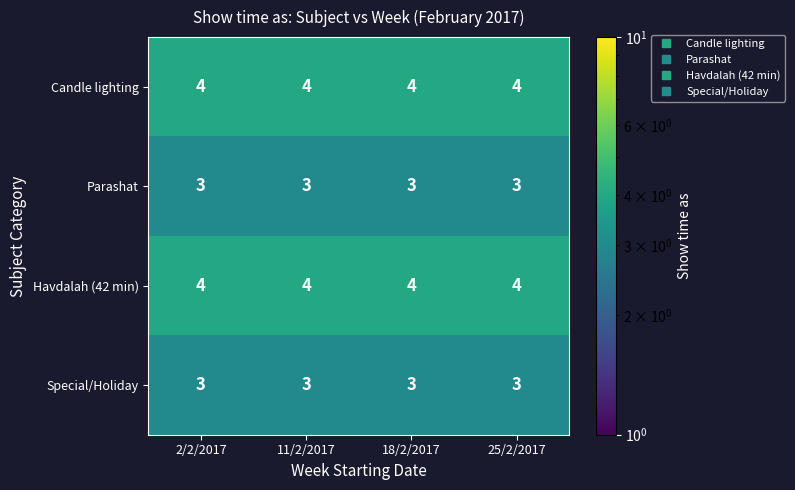

Is it true that Candle lighting equals 4 at 11/2/2017?

True